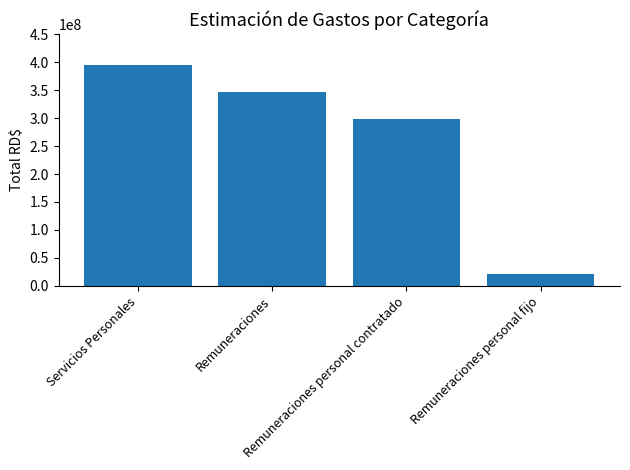

What is the difference between the values at Remuneraciones and Remuneraciones personal fijo?

325008542.0